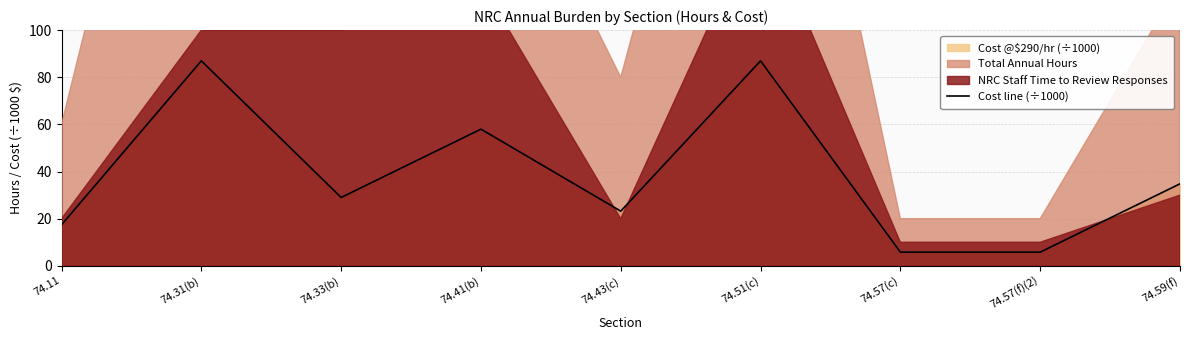

True or false: the data shows 5.8 at 74.57(c).

True